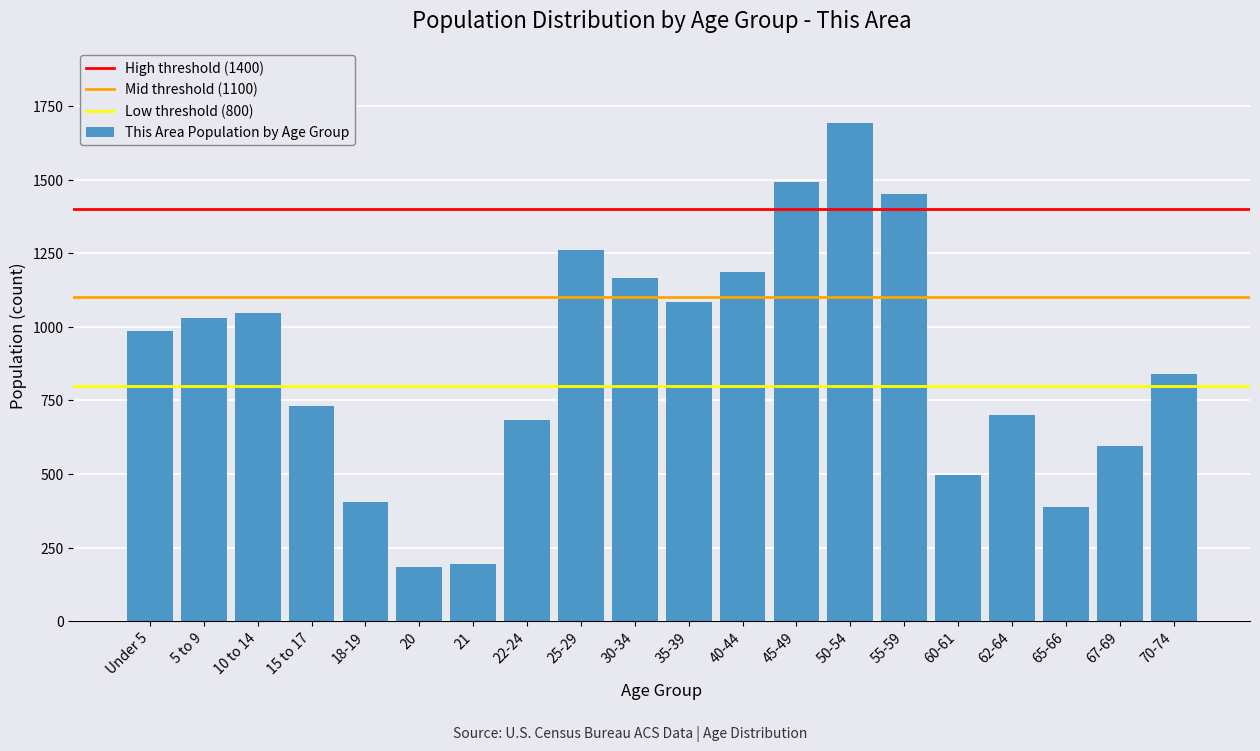

Reading left to right, extract all data points from this chart.

985	1031	1046	732	406	183	195	682	1262	1164	1085	1185	1491	1692	1450	497	701	387	594	839